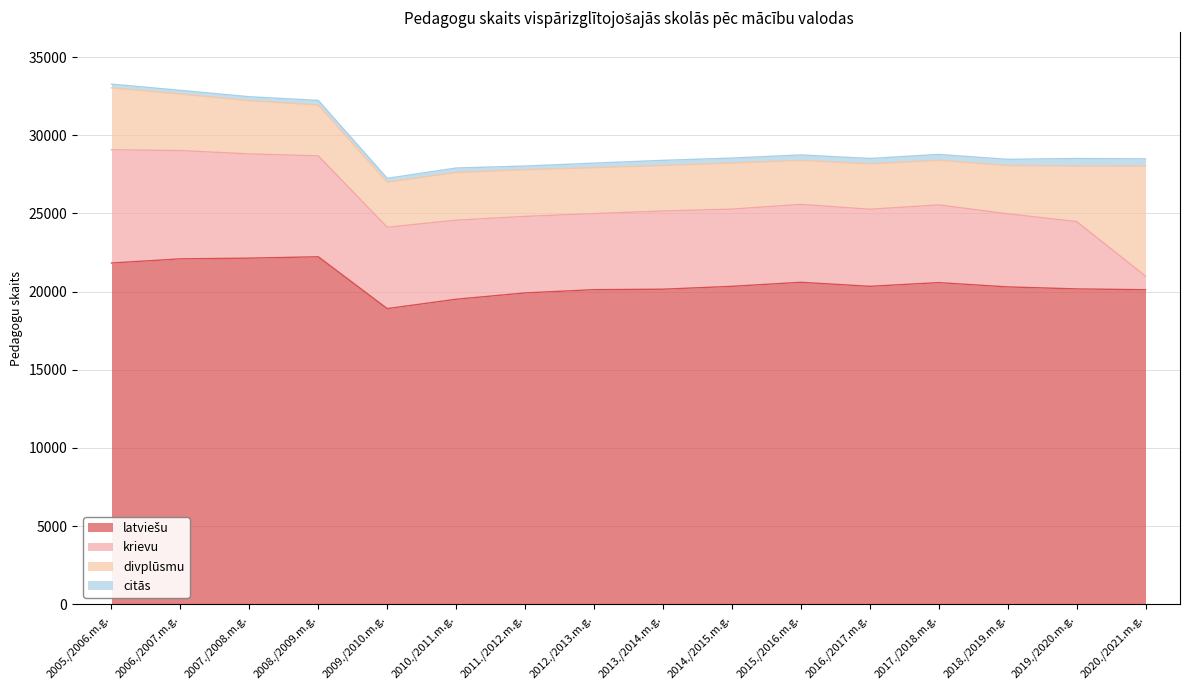

How many lines are shown in the chart?

4